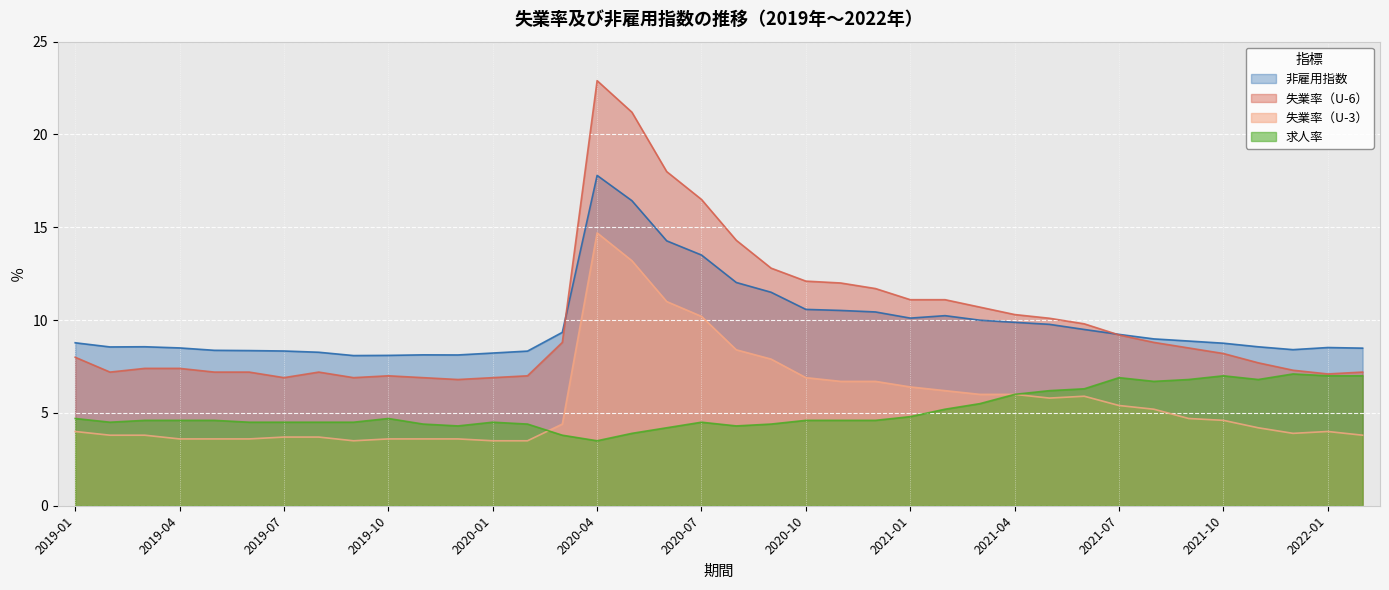

At which label does 求人率 first exceed 4?

2019-01